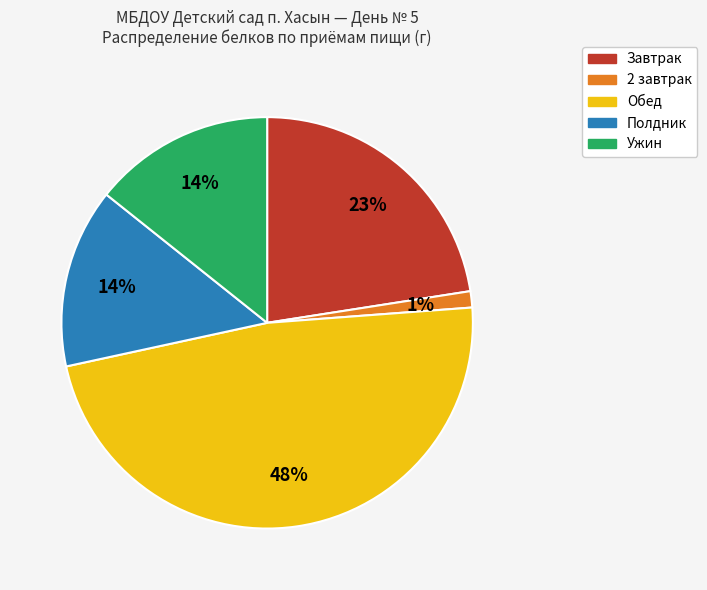

How many segments does this pie chart have?

5